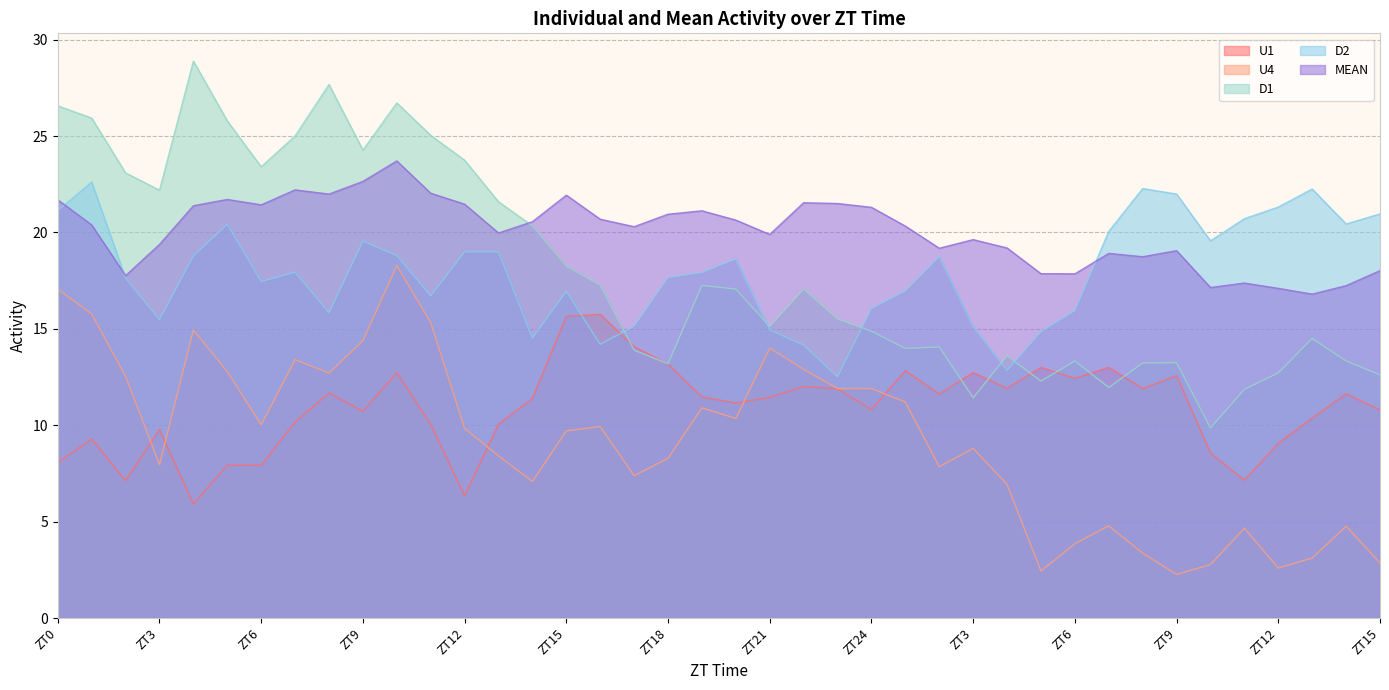

How many data points in MEAN are above 20?

22